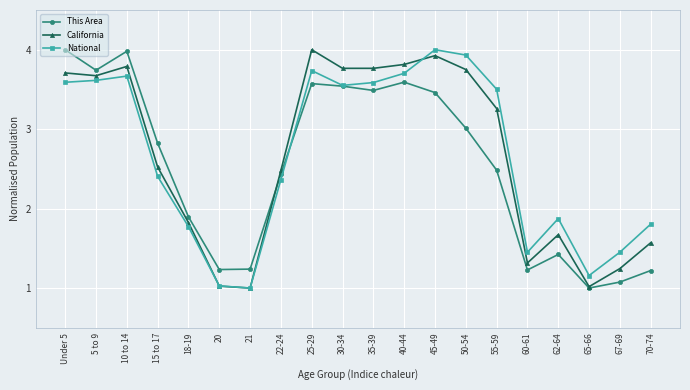

What is the maximum value shown in the chart?

4.0